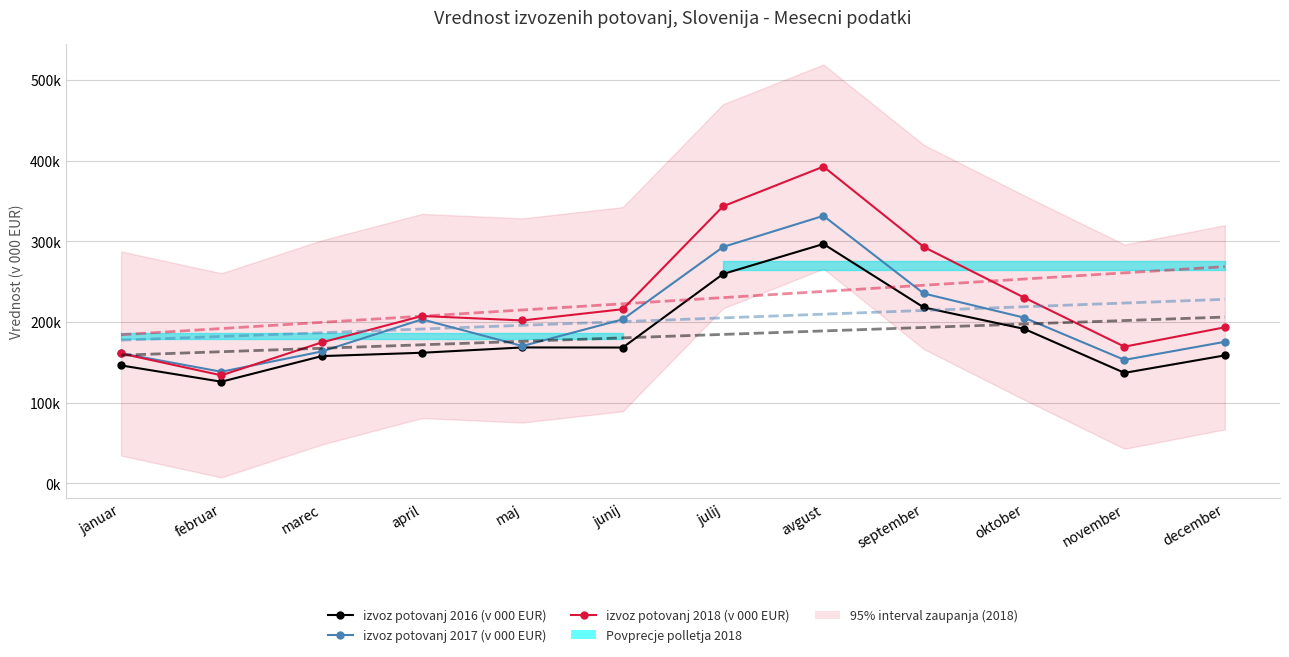

Between februar and junij, which series saw the biggest shift?

izvoz potovanj 2018 (v 000 EUR)